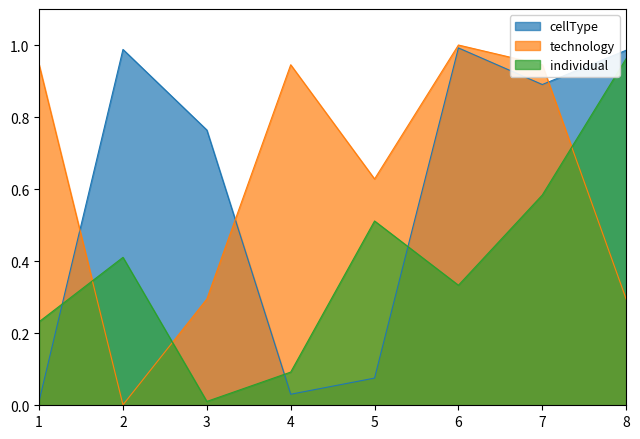

The cellType series shows 1.0 at 2. True or false?

True